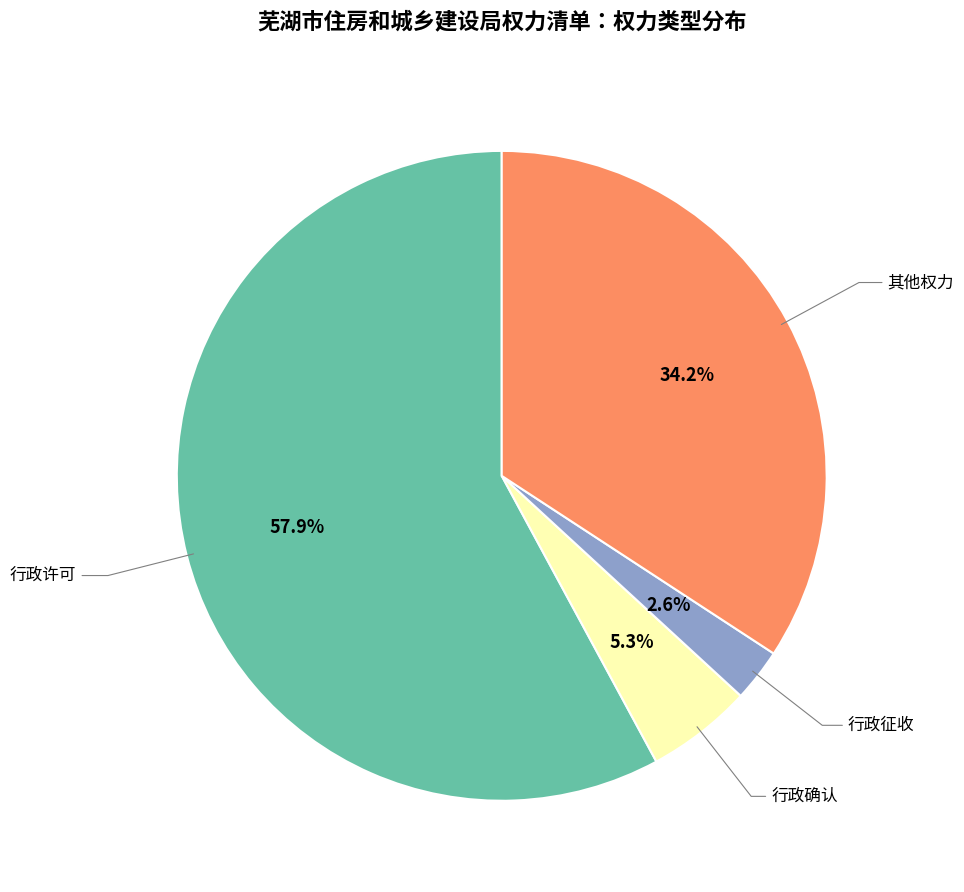

To the nearest percent, what is the difference between the 其他权力 and 行政确认 slice percentages?

29%